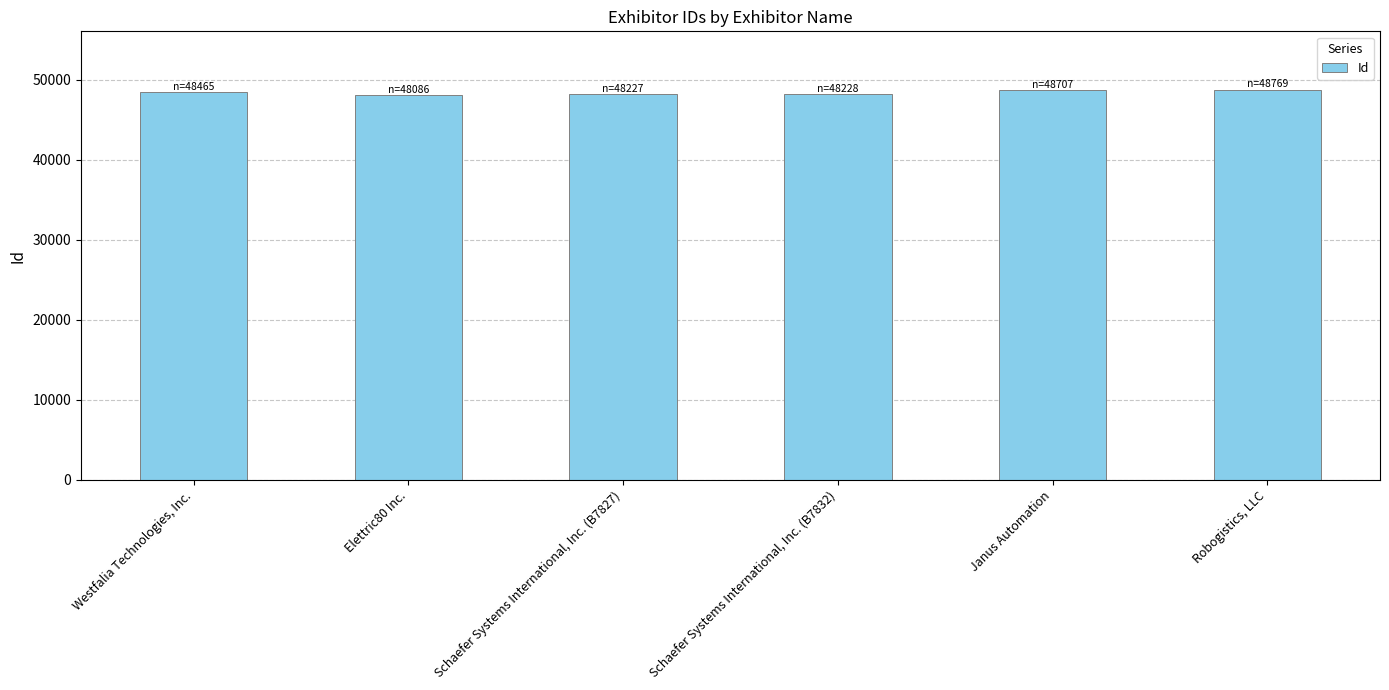

Read the value at Robogistics, LLC.

48769